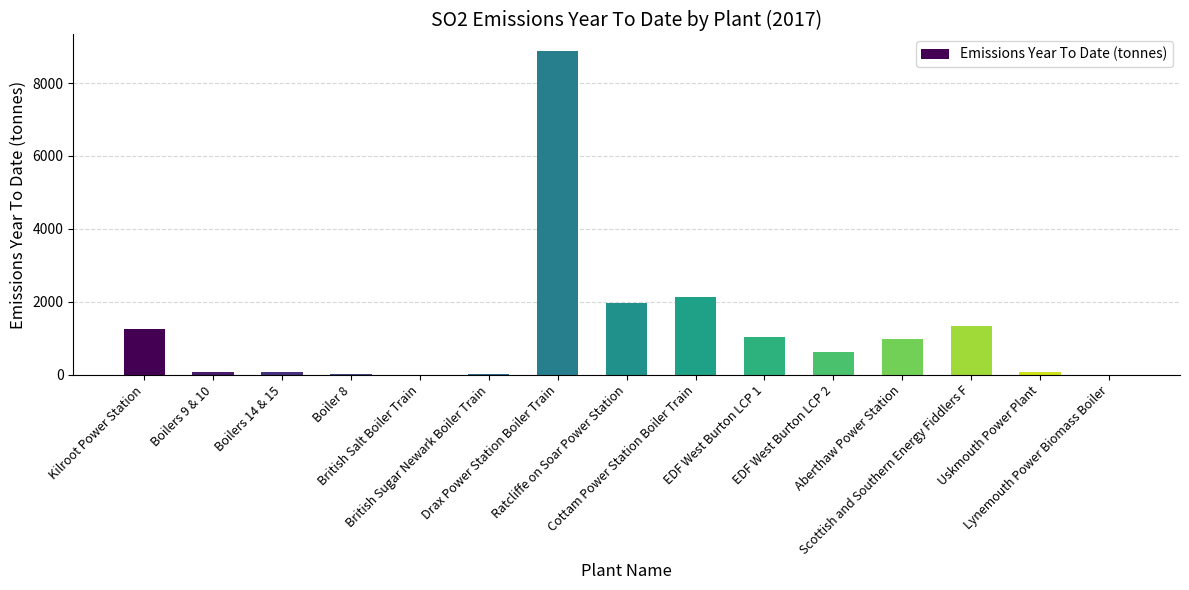

Where does the data first go above 610?

Kilroot Power Station